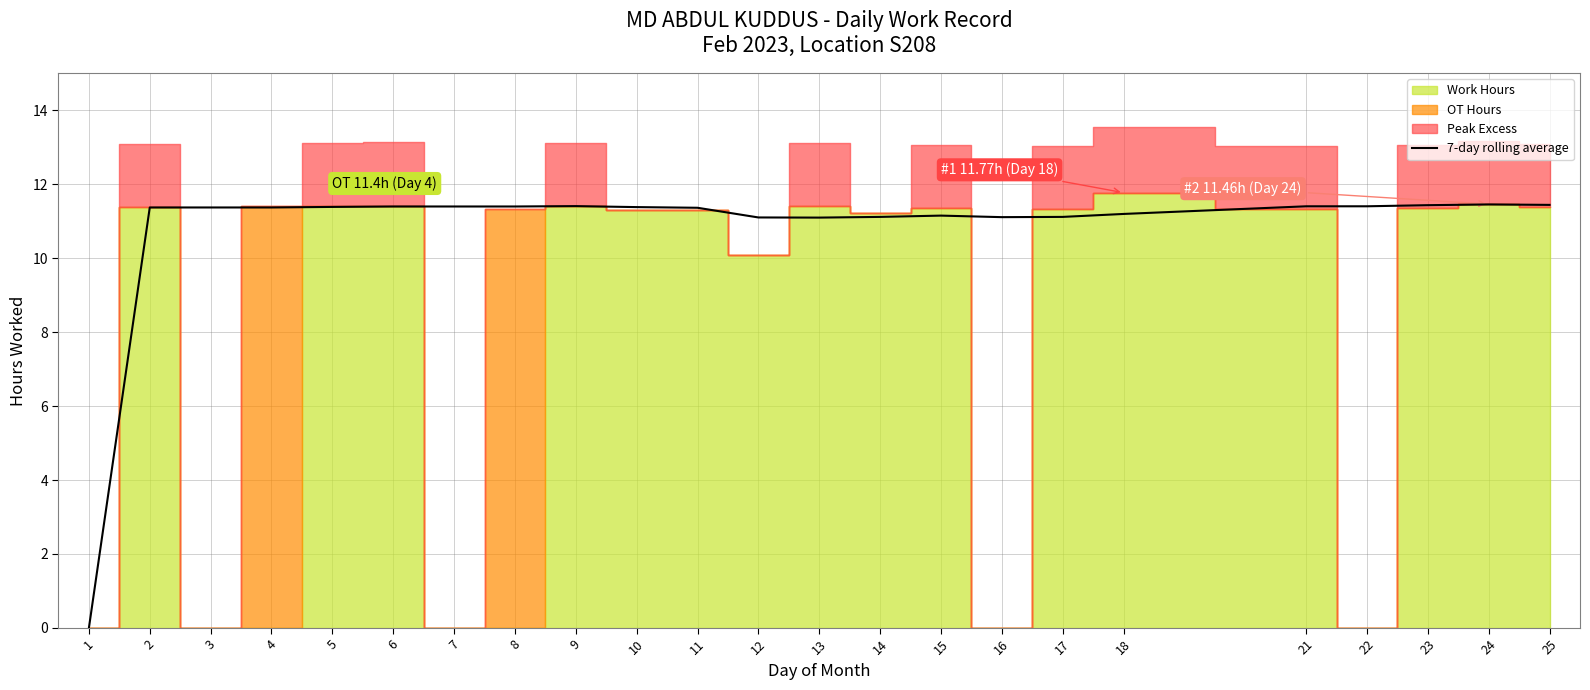

What is the difference between the values at 4 and 25?

0.1